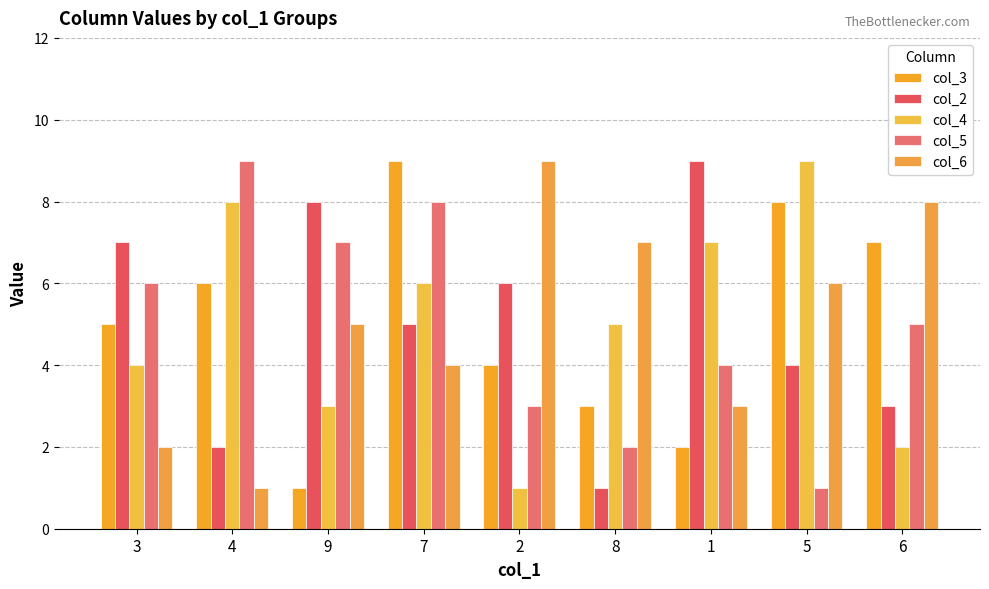

Which series has the widest spread of values?

col_3